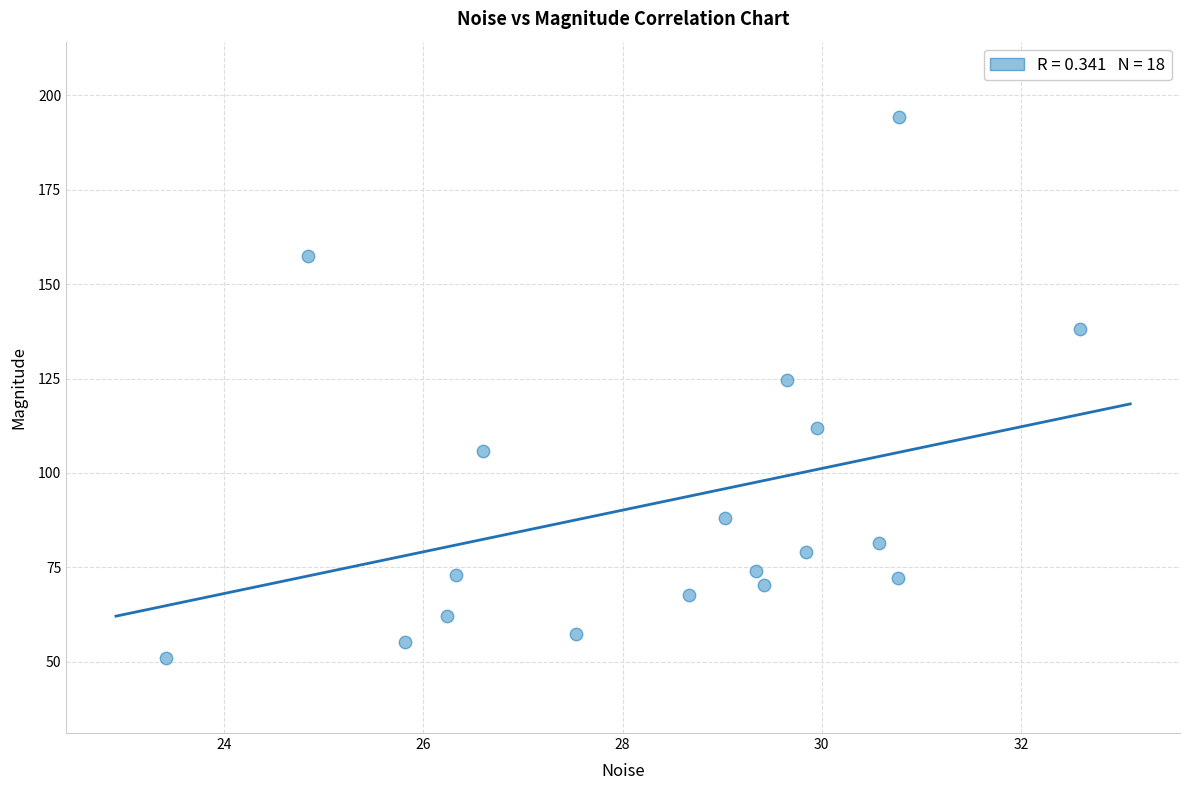

What Y value in the scatter plot is closest to 122?

124.5